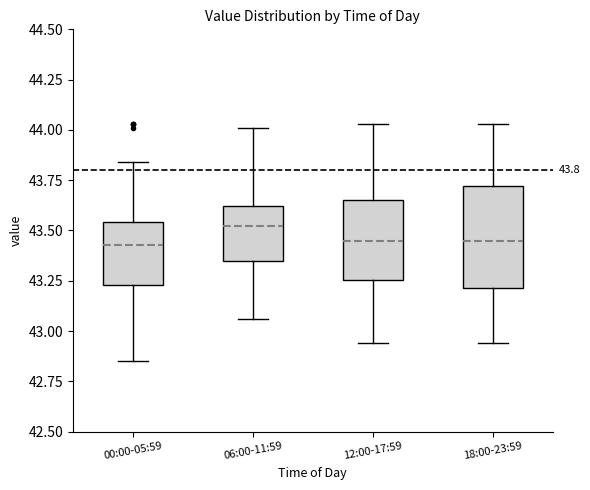

Which box is the tallest, from its lower edge to its upper edge?

18:00-23:59